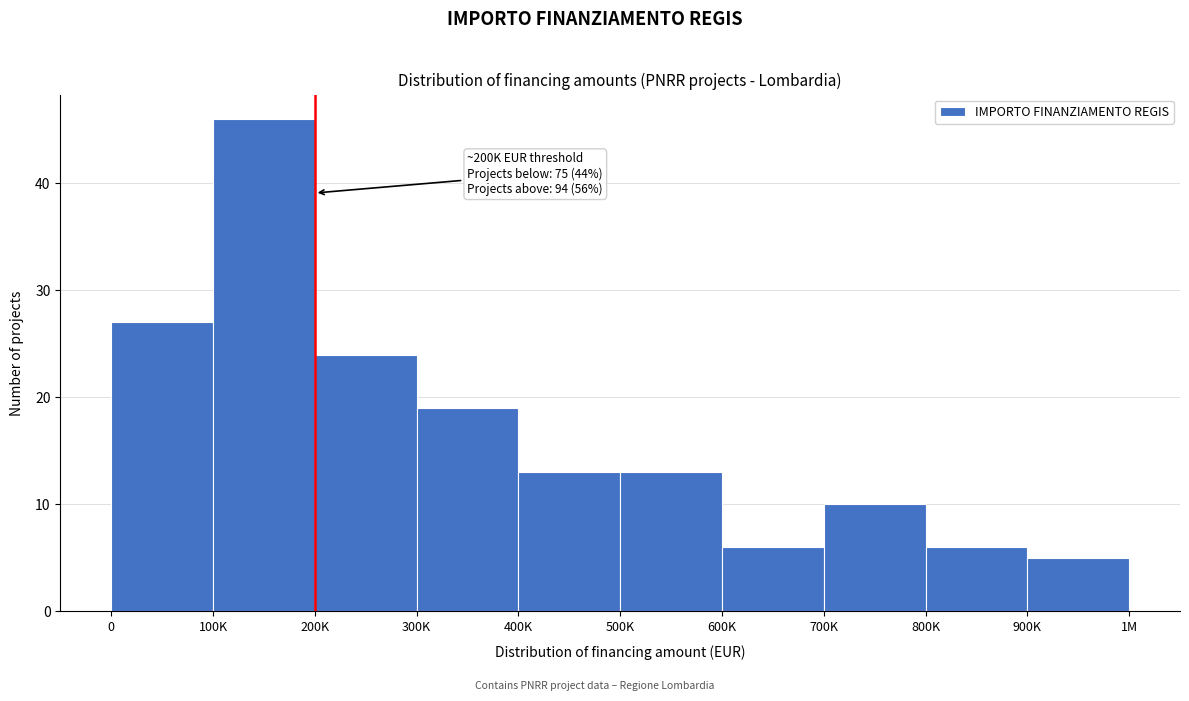

Reading left to right, list all the values displayed in this chart.

0=27	100K=46	200K=24	300K=19	400K=13	500K=13	600K=6	700K=10	800K=6	900K=5